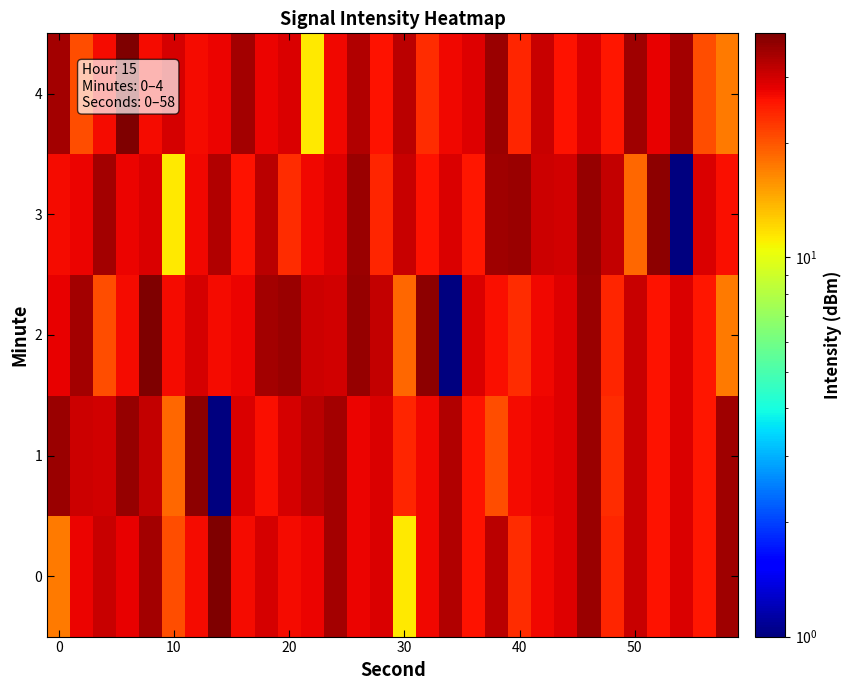

Reading left to right, what are all the values shown in this chart?

0: 17.3	27.3	30.9	28.0	34.6	20.6	26.7	39.0	26.8	29.7	26.9	27.6	34.6	27.4	29.2	11.3	27.0	33.2	25.9	32.0	23.5	27.2	28.7	35.7	24.0	31.0	26.0	29.1	25.5	34.9
1: 35.7	30.4	30.1	35.9	31.3	18.8	36.9	1.0	29.0	26.4	29.7	32.0	34.6	27.4	29.2	24.0	27.0	33.2	25.9	20.6	26.9	27.6	28.7	35.7	23.5	31.0	26.0	29.1	25.5	34.9
2: 28.0	34.6	20.6	26.7	39.0	26.8	29.7	26.9	27.6	34.6	35.7	30.4	30.1	35.9	31.3	18.8	36.9	1.0	29.0	26.4	23.5	27.2	28.7	35.7	24.0	31.0	26.0	29.1	25.5	17.3
3: 26.9	27.6	34.6	27.4	29.2	11.3	27.0	33.2	25.9	32.0	23.5	27.2	28.7	35.7	24.0	31.0	26.0	29.1	25.5	34.9	35.7	30.4	30.1	35.9	31.3	18.8	36.9	1.0	29.0	26.4
4: 34.6	20.6	26.7	39.0	26.8	29.7	26.9	27.6	34.6	27.4	29.2	11.3	27.0	33.2	25.9	32.0	23.5	27.2	28.7	35.7	24.0	31.0	26.0	29.1	25.5	34.9	28.0	34.6	20.6	17.3